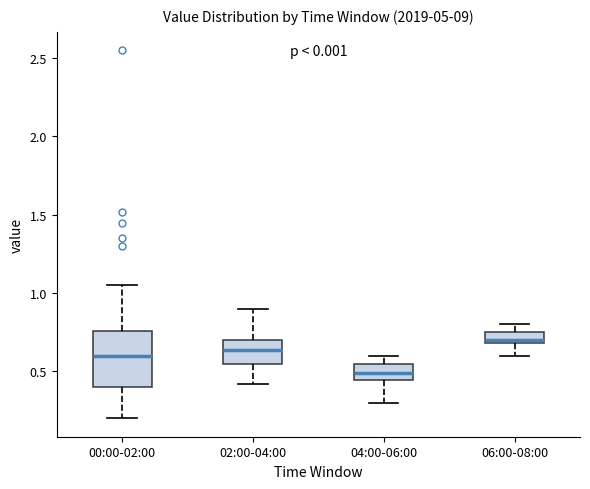

Which box has the highest median line?

06:00-08:00